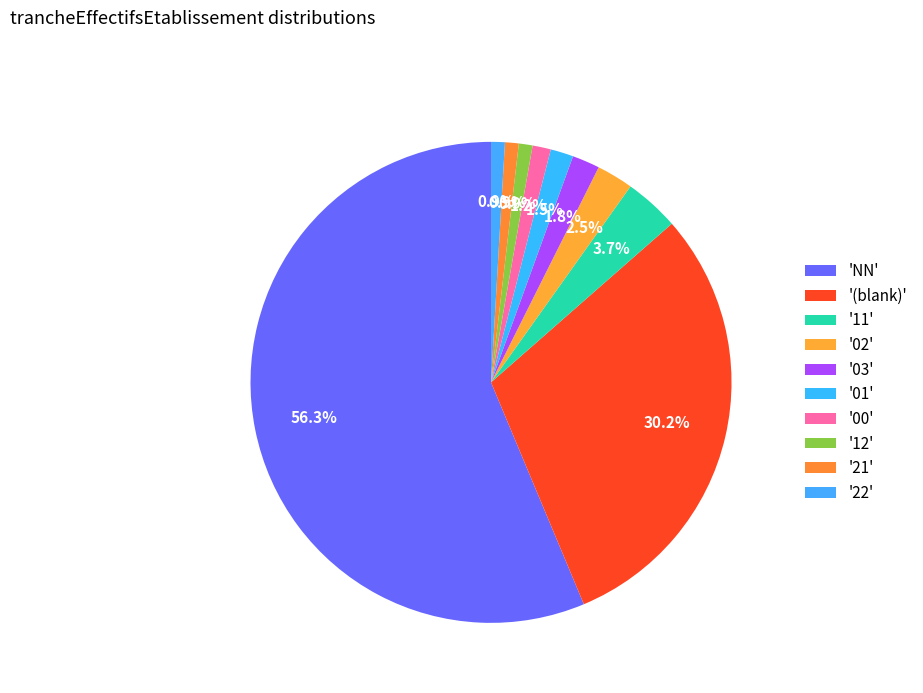

Count the number of slices in the pie.

10